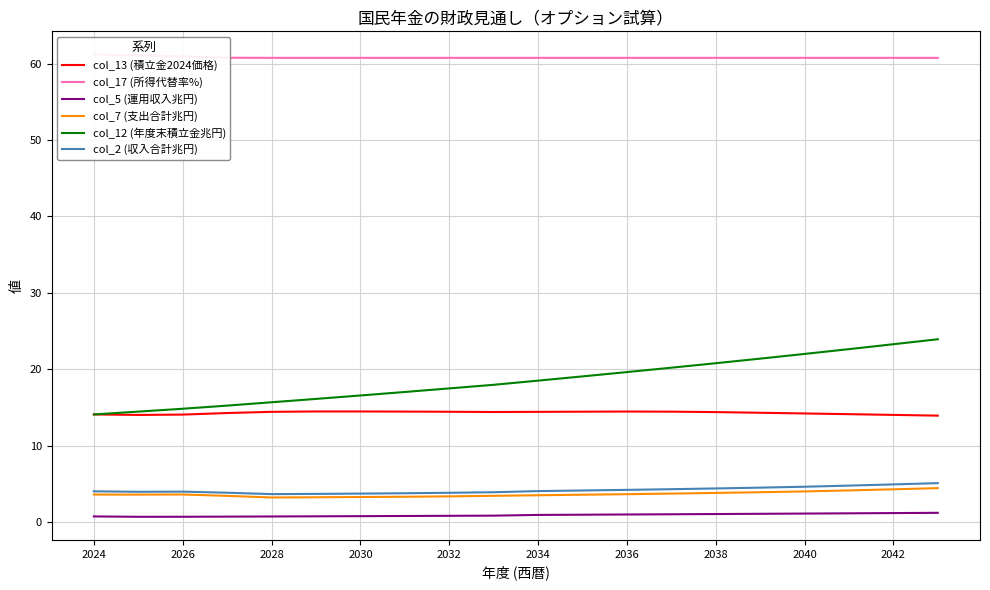

What is the value of the col_12 (年度末積立金兆円) point at the 2nd from the left?

14.5